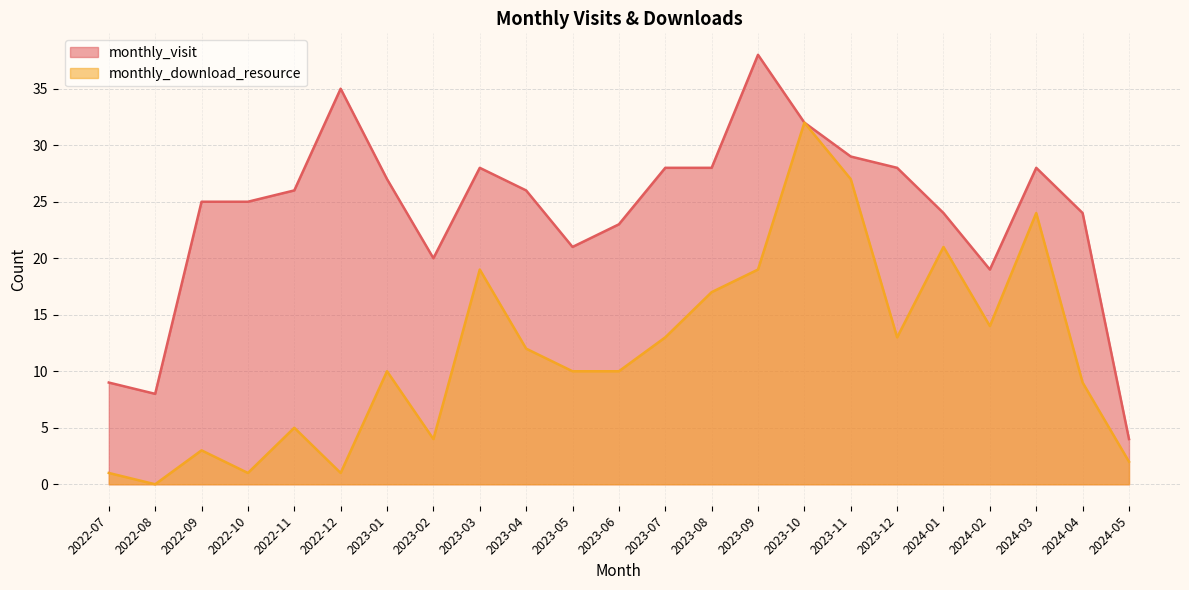

What position from the left is 2023-07?

13